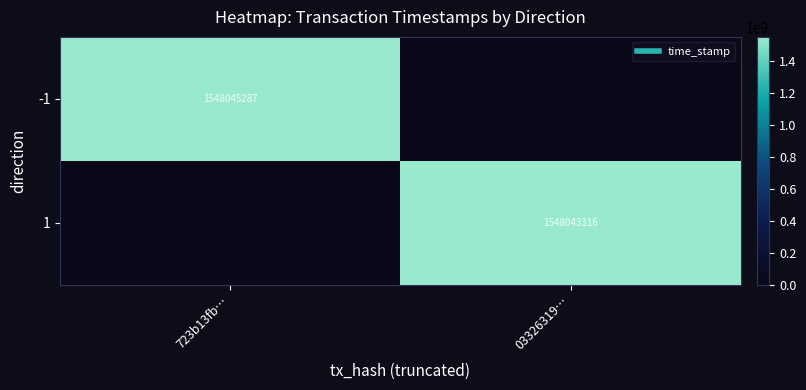

Rank the series by their maximum value, from lowest to highest.

1, -1